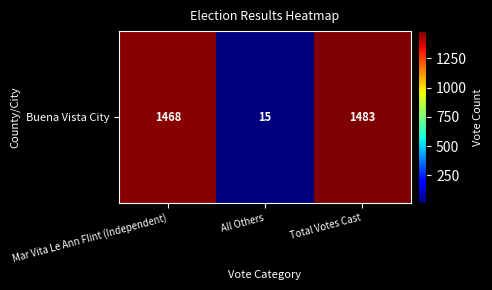

How many data points are less than 1468?

1